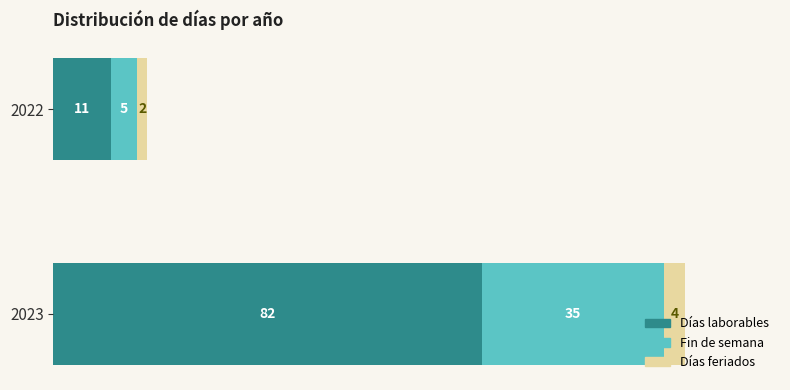

List the labels in order of Días laborables value, largest first.

2023, 2022